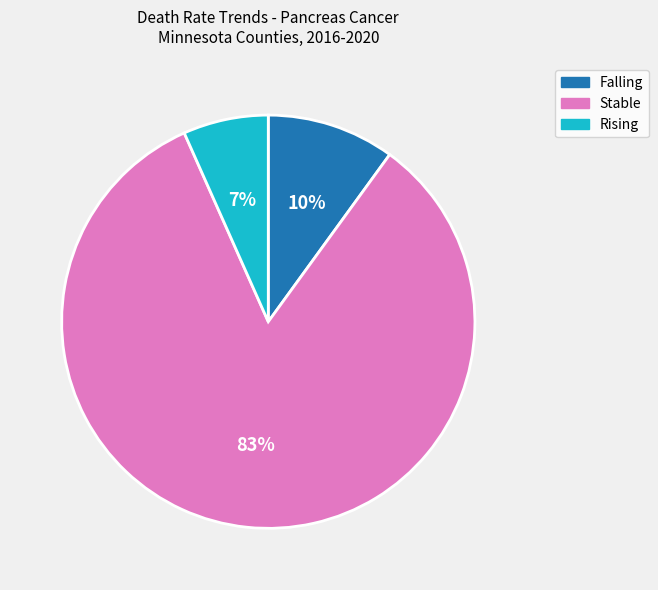

To the nearest percent, what is the average slice percentage?

33%